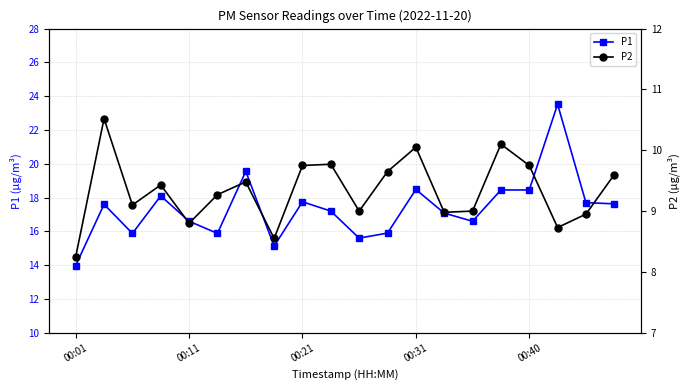

Is it true that P1 equals 14.0 at 00:01?

True